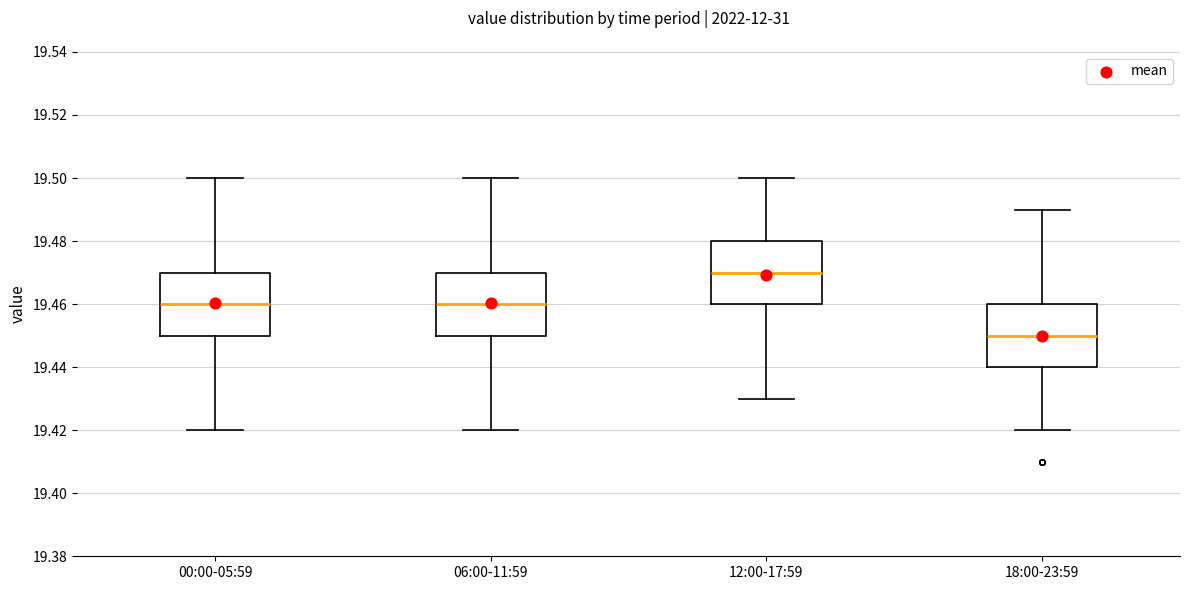

Where does the upper whisker of the box for 18:00-23:59 end on the y-axis? The values are not printed on the chart, so give them approximately, as read against the axis.

19.49